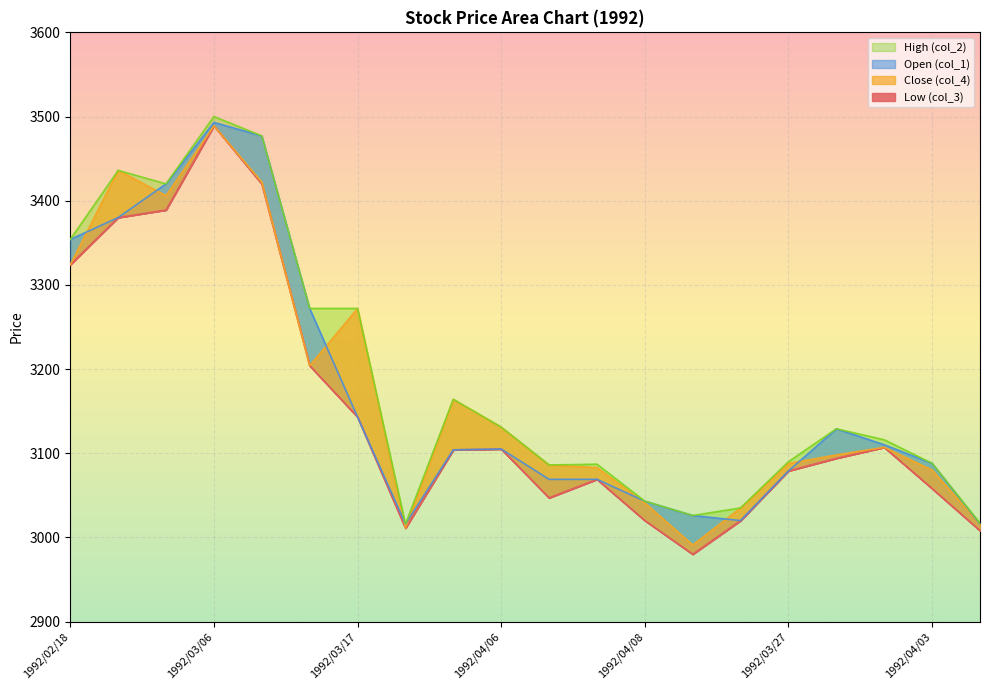

True or false: Close (col_4) has a value of 3204 at 1992/03/13.

True